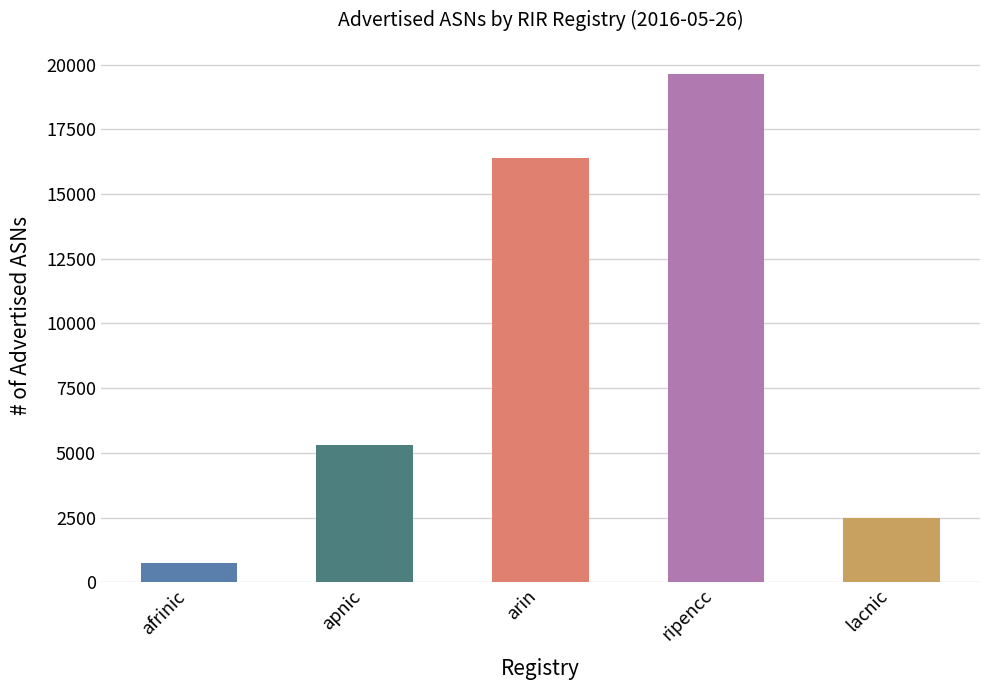

How many data points does each series have?

5